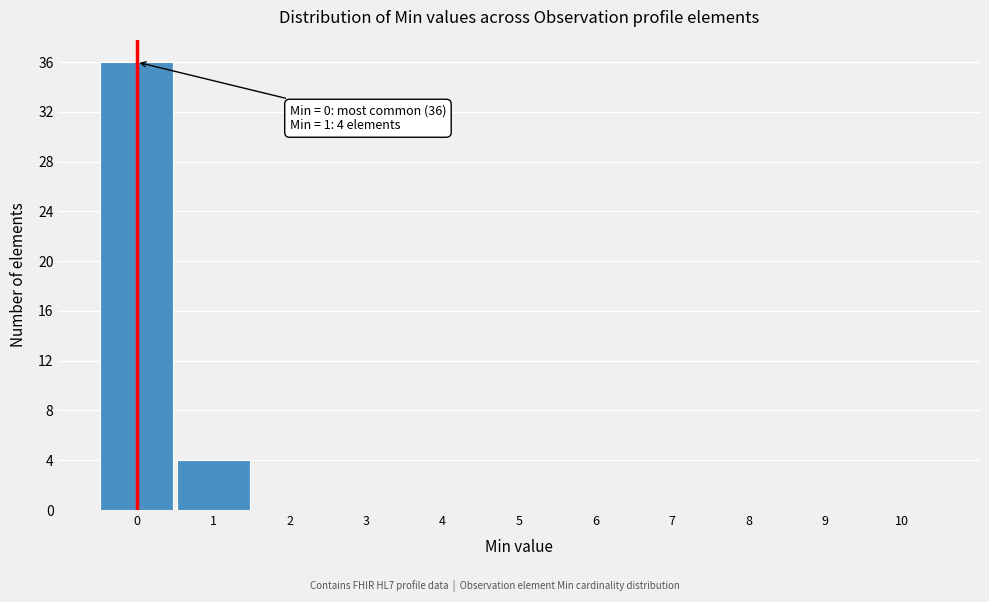

Over which range of the x-axis is the bar tallest?

-0.5 to 0.5